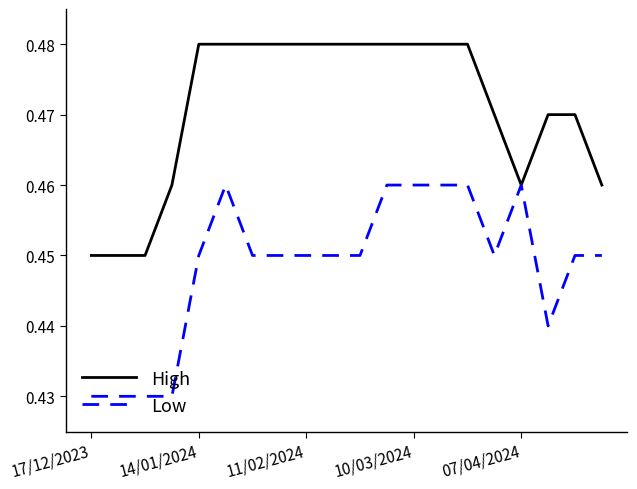

Does the chart display data point markers on the line(s)?

No